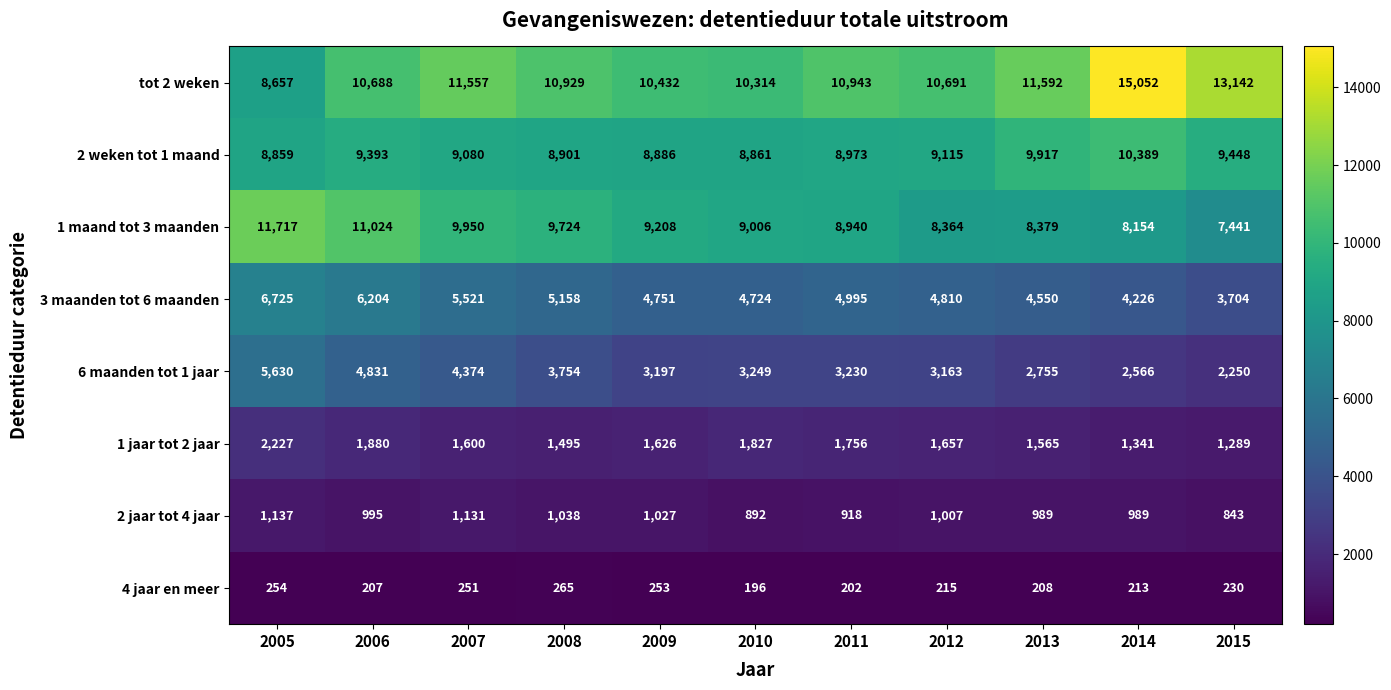

Which series has the largest range (max minus min)?

tot 2 weken